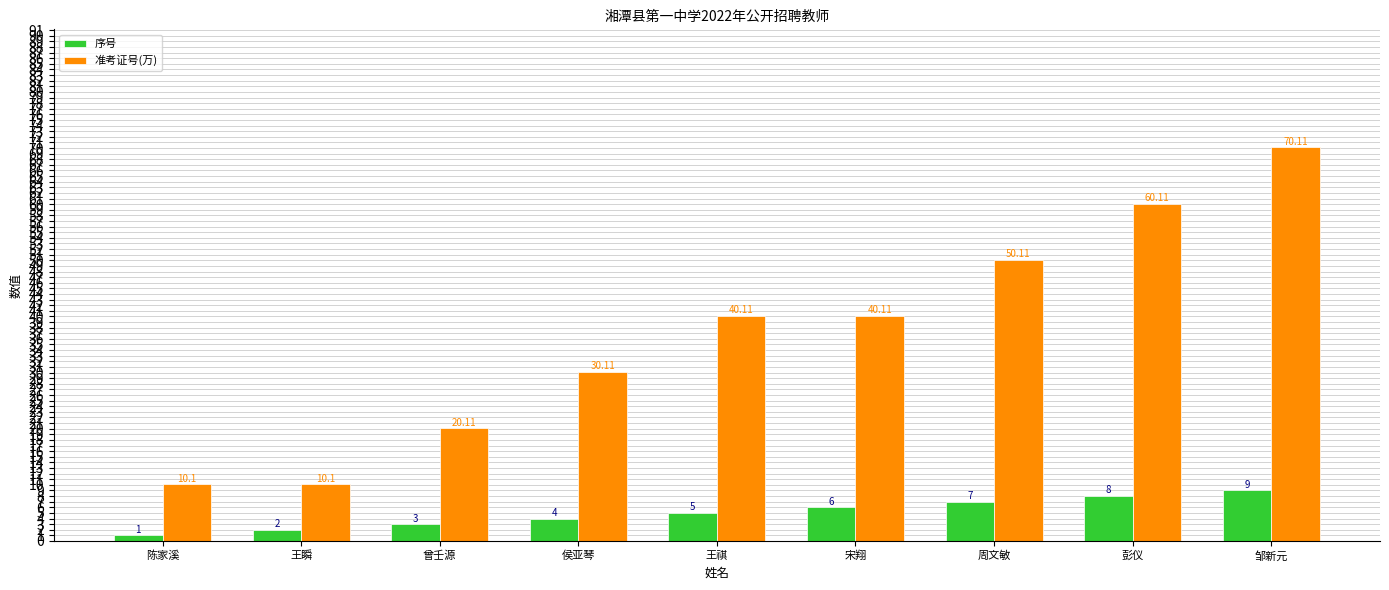

Which series changed the most between 王瞬 and 彭仪?

准考证号(万)